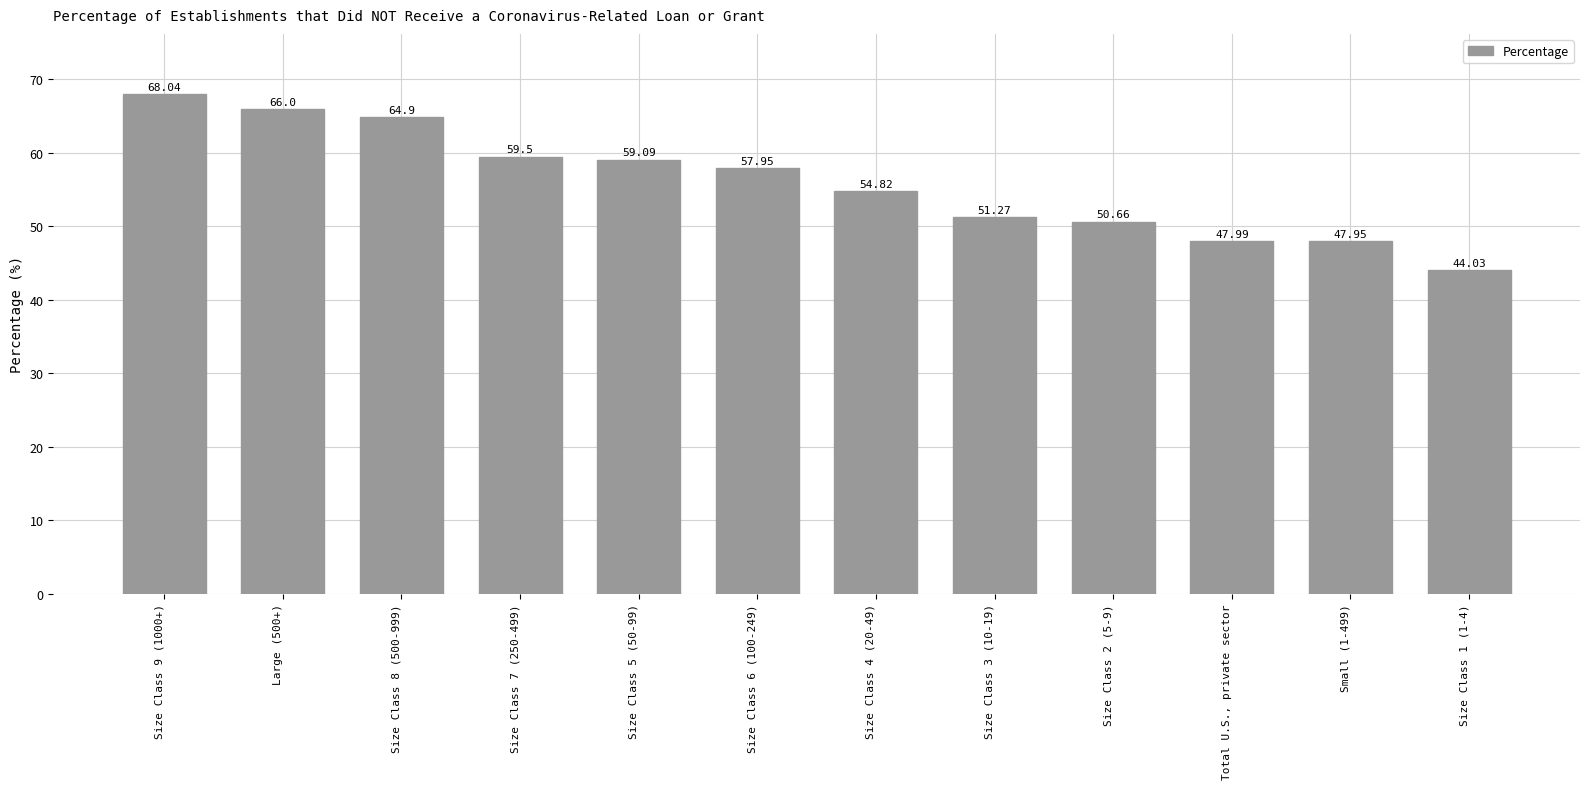

Reading left to right, list all the values displayed in this chart.

Size Class 9 (1000+)=68.0	Large (500+)=66.0	Size Class 8 (500-999)=64.9	Size Class 7 (250-499)=59.5	Size Class 5 (50-99)=59.1	Size Class 6 (100-249)=58.0	Size Class 4 (20-49)=54.8	Size Class 3 (10-19)=51.3	Size Class 2 (5-9)=50.7	Total U.S., private sector=48.0	Small (1-499)=48.0	Size Class 1 (1-4)=44.0